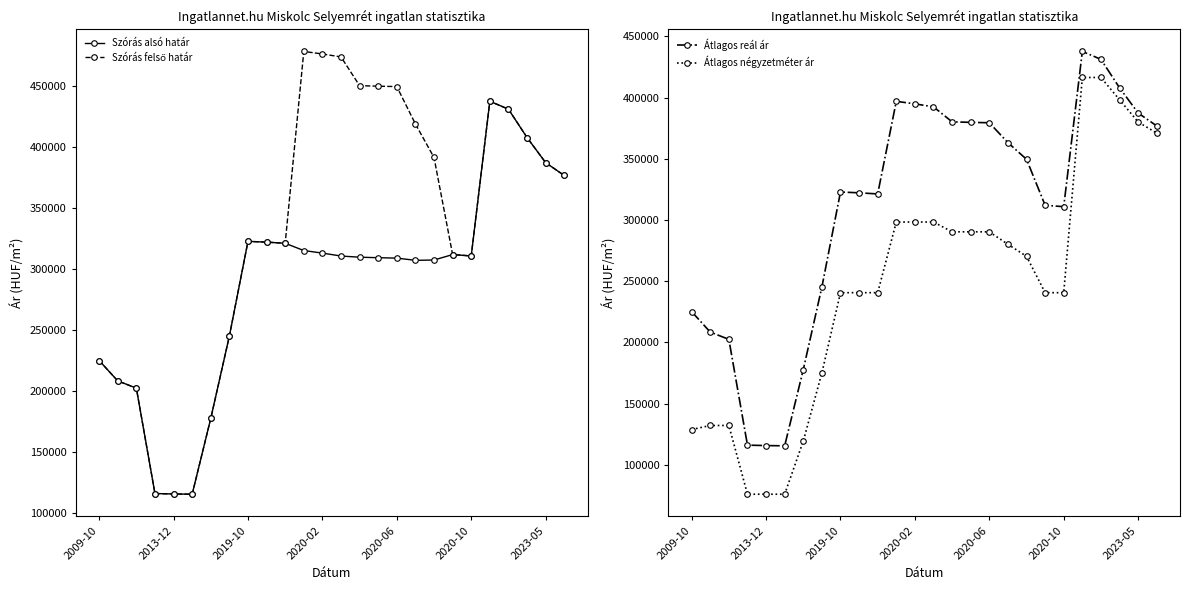

How many lines are shown in the chart?

4